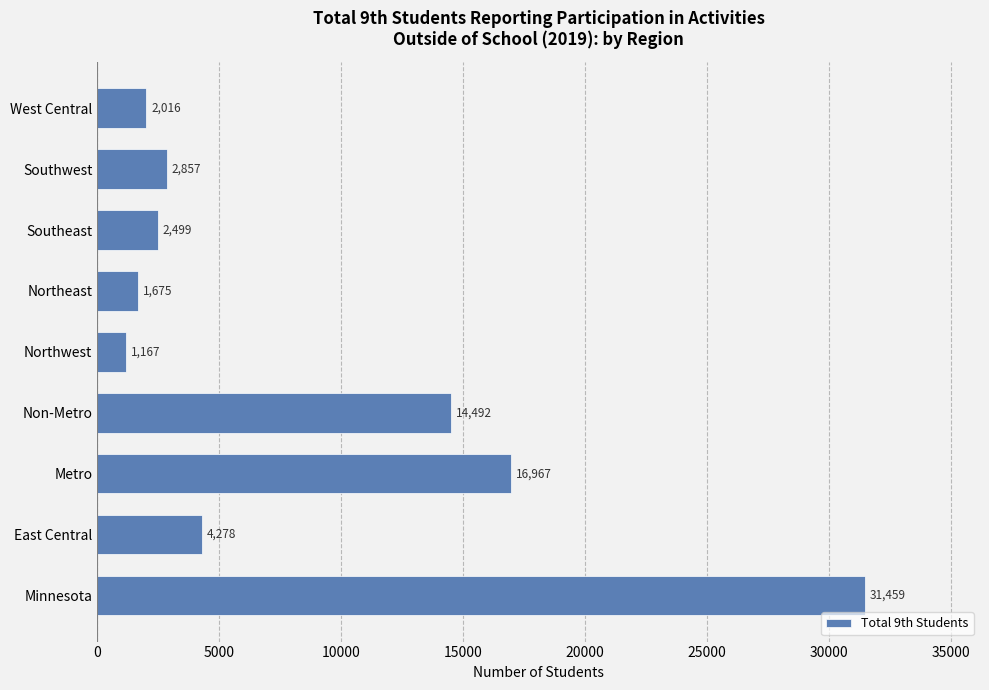

Reading bottom to top, what are all the values shown in this chart?

Minnesota=31459	East Central=4278	Metro=16967	Non-Metro=14492	Northwest=1167	Northeast=1675	Southeast=2499	Southwest=2857	West Central=2016